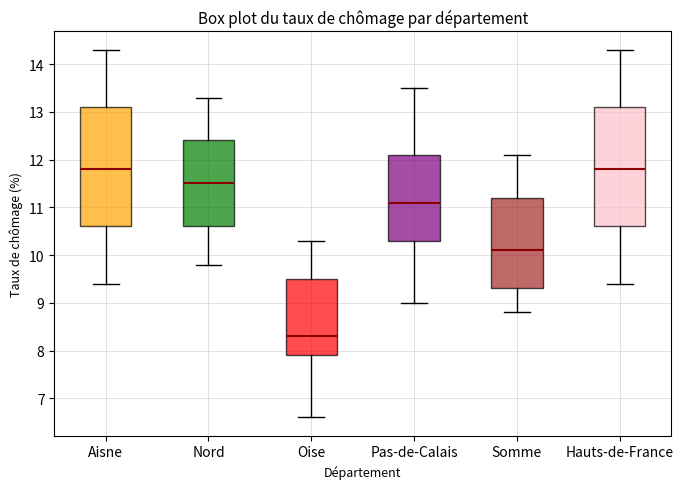

Where does the lower whisker of the box for Somme end on the y-axis? The values are not printed on the chart, so give them approximately, as read against the axis.

8.8